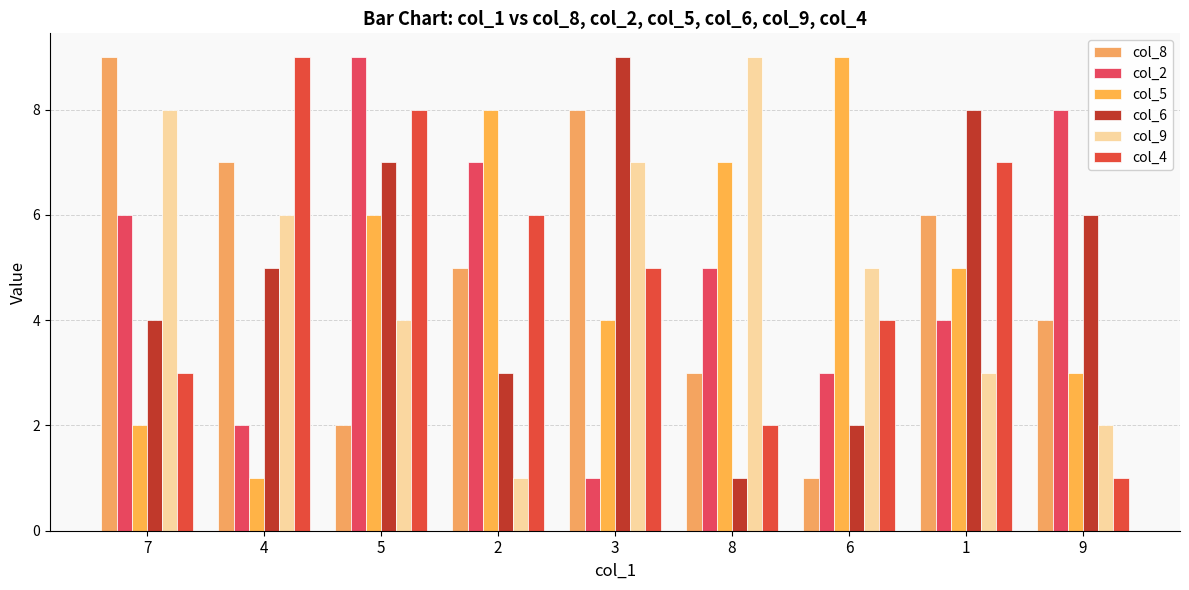

Reading left to right, transcribe all the data shown in this chart.

col_8: 9	7	2	5	8	3	1	6	4
col_2: 6	2	9	7	1	5	3	4	8
col_5: 2	1	6	8	4	7	9	5	3
col_6: 4	5	7	3	9	1	2	8	6
col_9: 8	6	4	1	7	9	5	3	2
col_4: 3	9	8	6	5	2	4	7	1